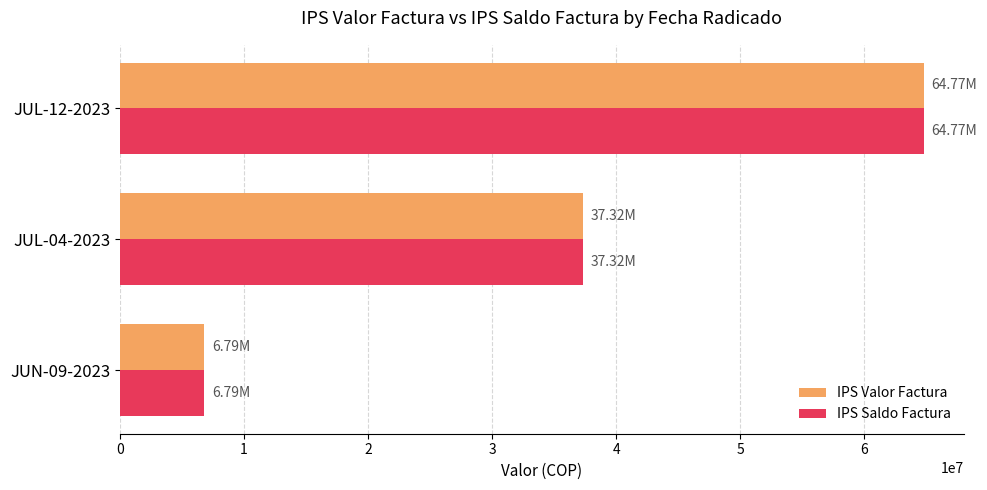

At how many categories does at least one series exceed 25650515?

2